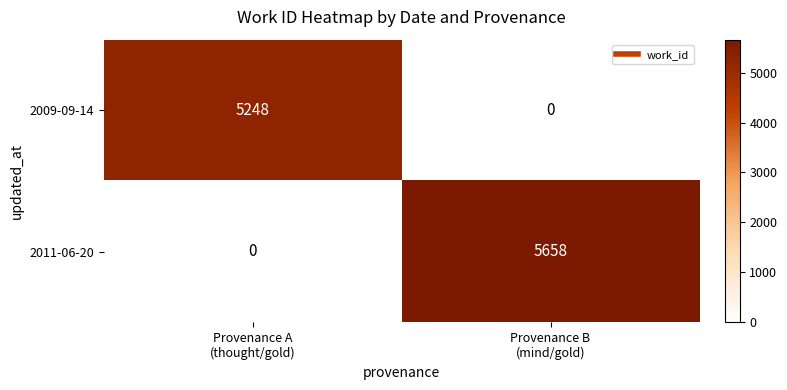

Which series has the widest spread of values?

2011-06-20